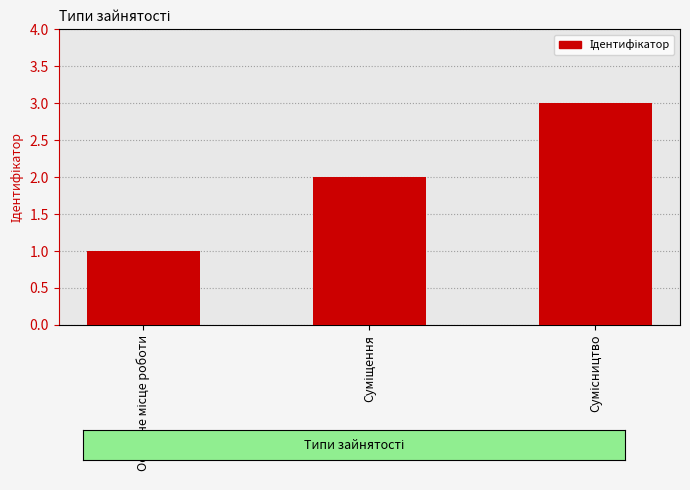

Reading right to left, extract all data points from this chart.

3	2	1